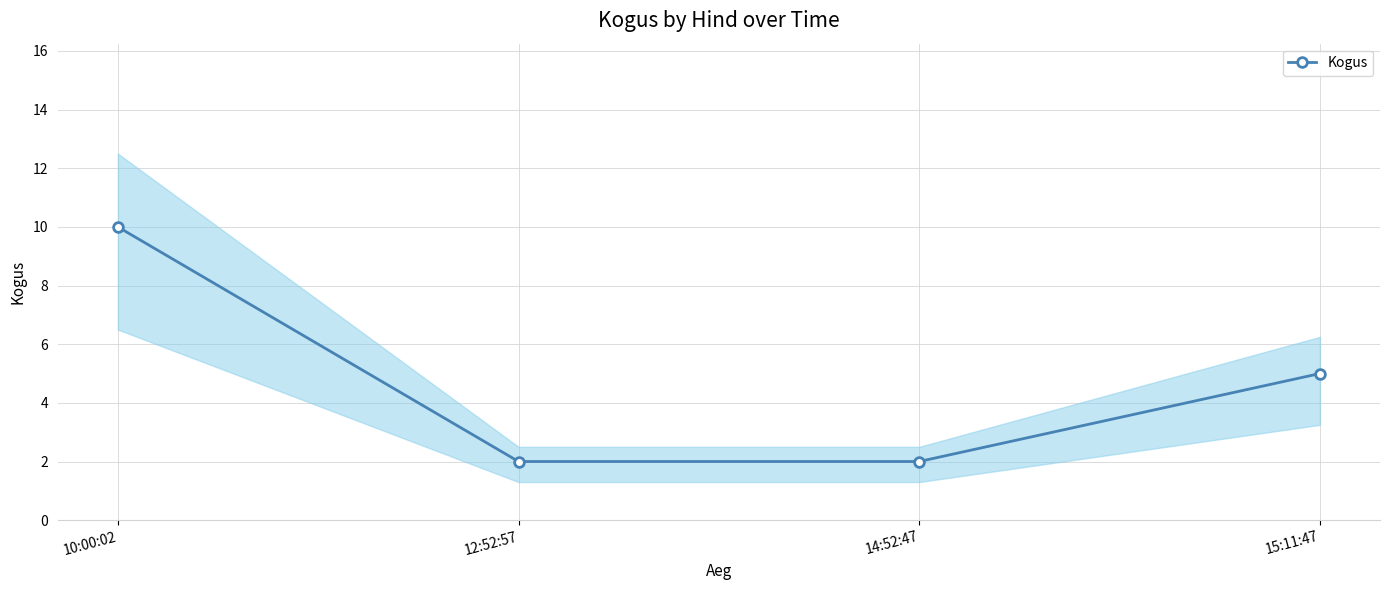

How many values are below 5?

2